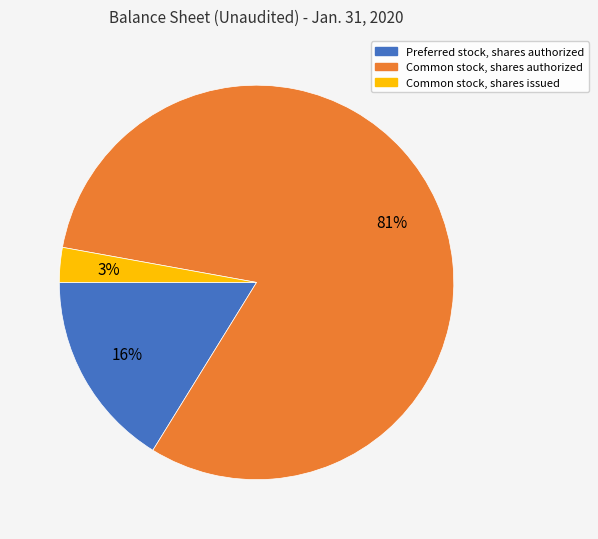

To the nearest percent, what is the difference between the largest and smallest slice percentages?

78%